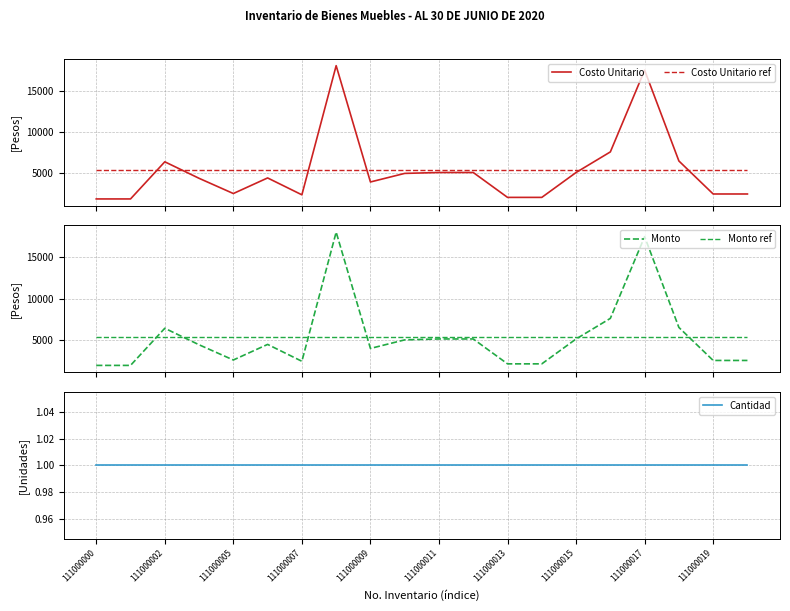

True or false: Costo Unitario ref and Costo Unitario cross at least once.

True